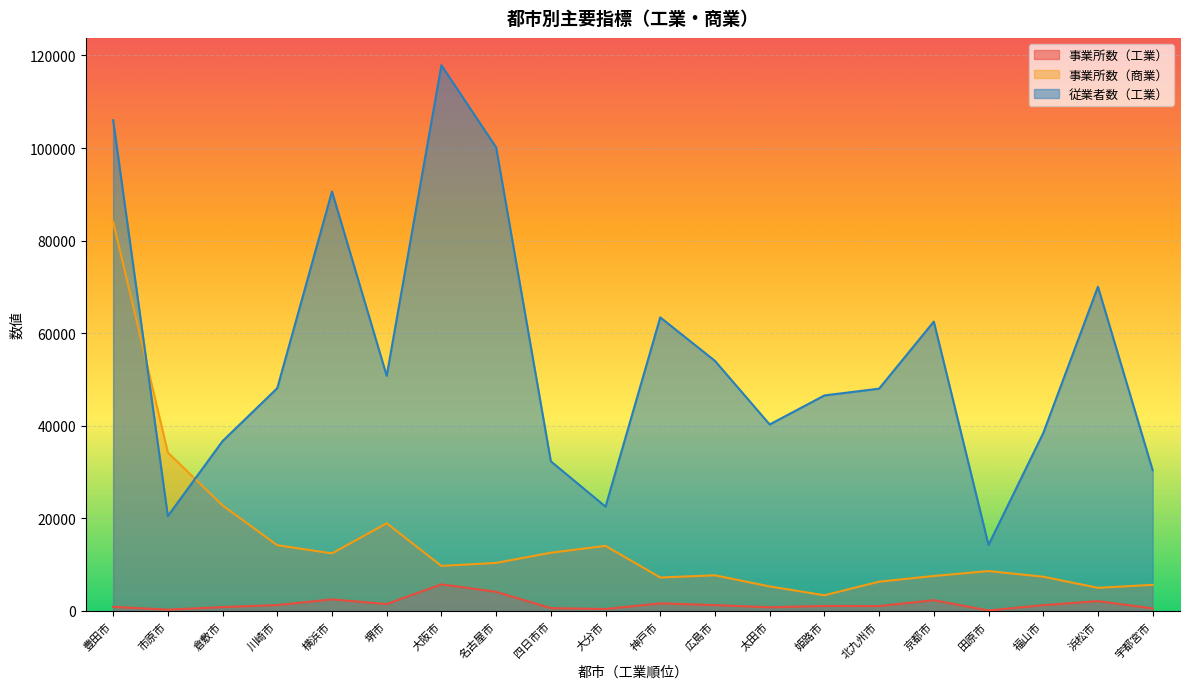

How many data points in 事業所数（工業） are above 1227?

9